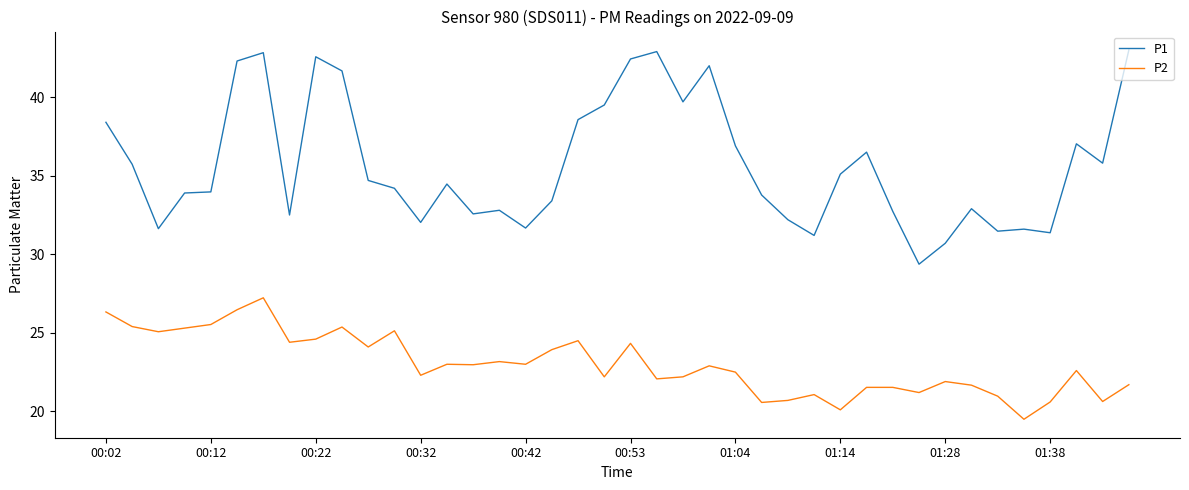

Rank the series by their maximum value, from highest to lowest.

P1, P2